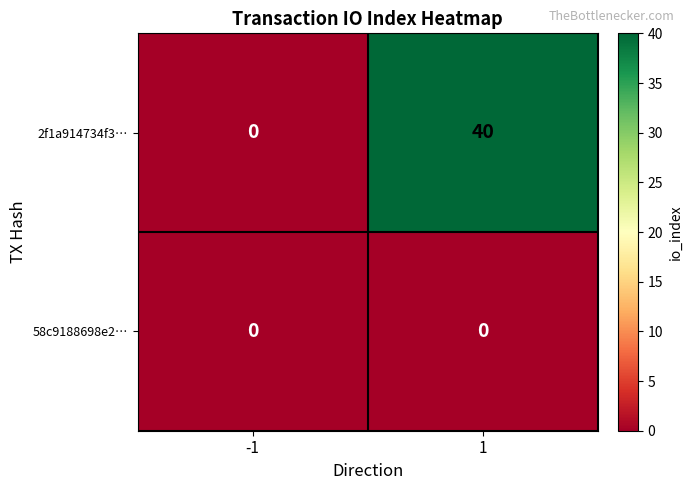

The value of 2f1a914734f3… at 1 is 40. True or false?

True